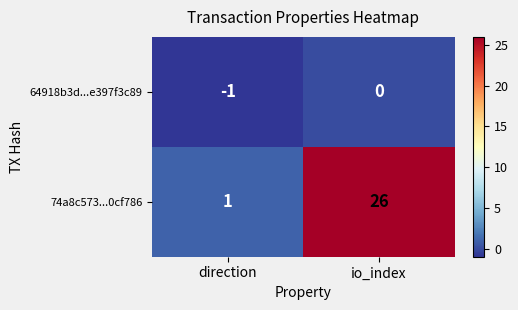

Reading right to left, what are all the values shown in this chart?

64918b3d...e397f3c89: io_index=0	direction=-1
74a8c573...0cf786: io_index=26	direction=1